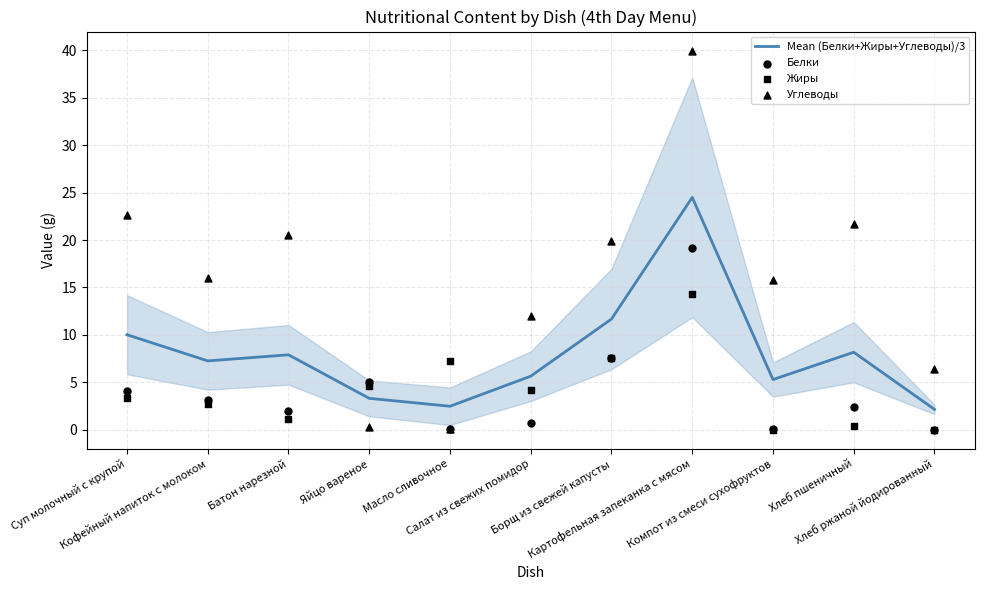

Which series has the widest spread of Y values?

Углеводы